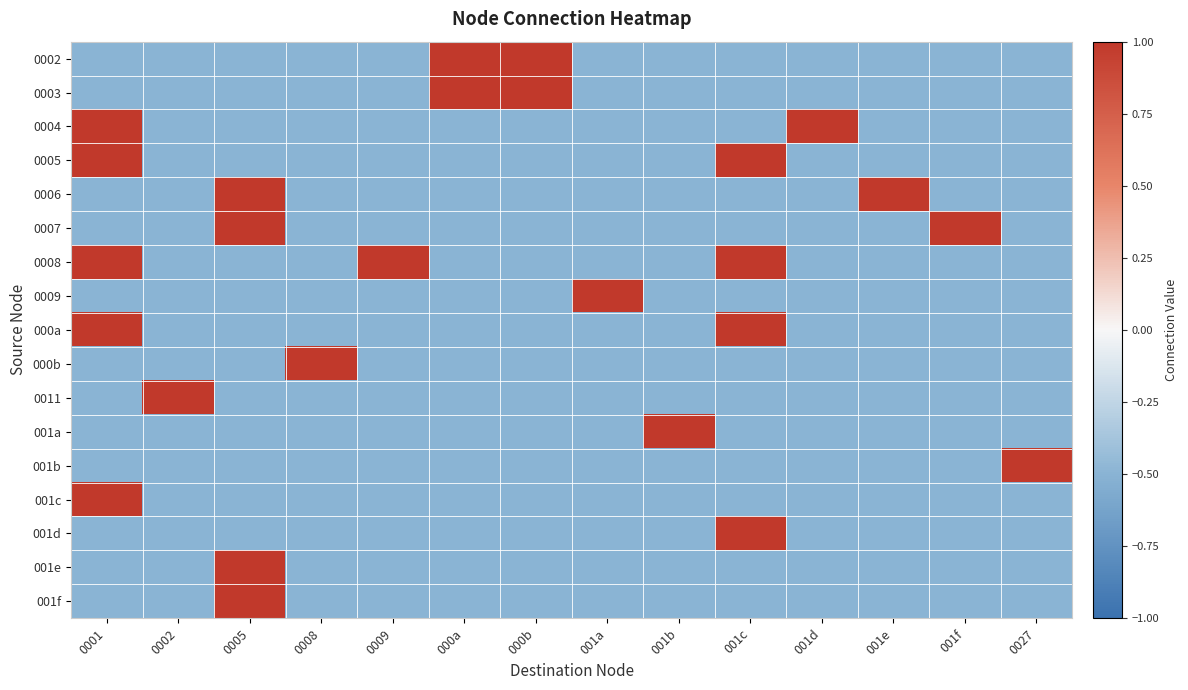

What is the spread (max minus min) of values at 000a?

1.5